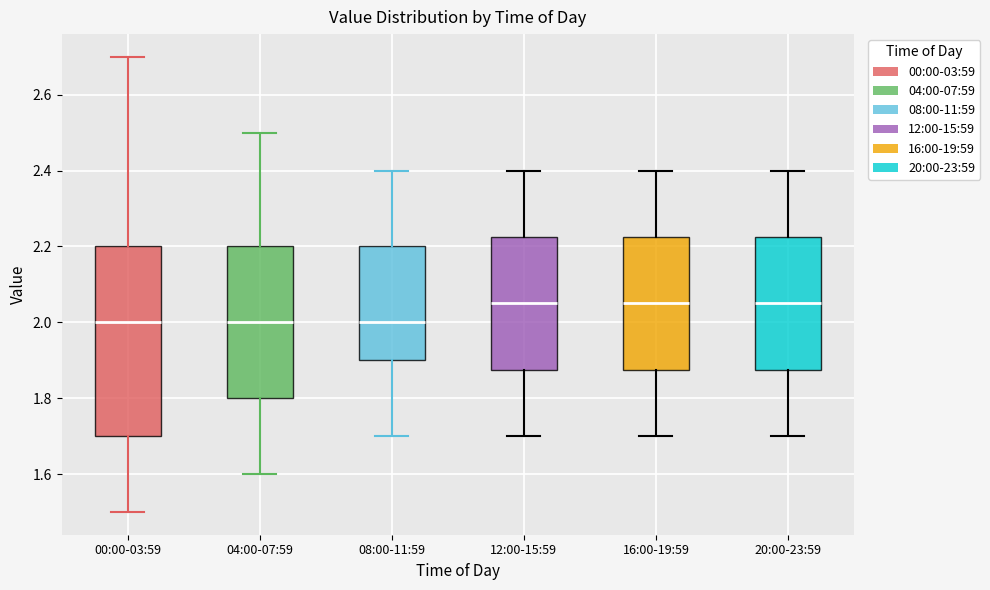

Which box is the tallest, from its lower edge to its upper edge?

00:00-03:59